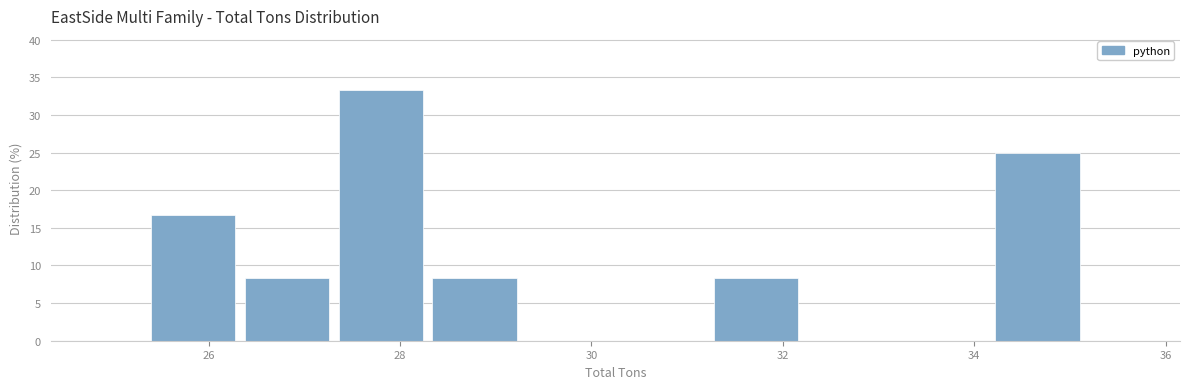

Which range on the x-axis has the tallest bar?

27.4 to 28.2